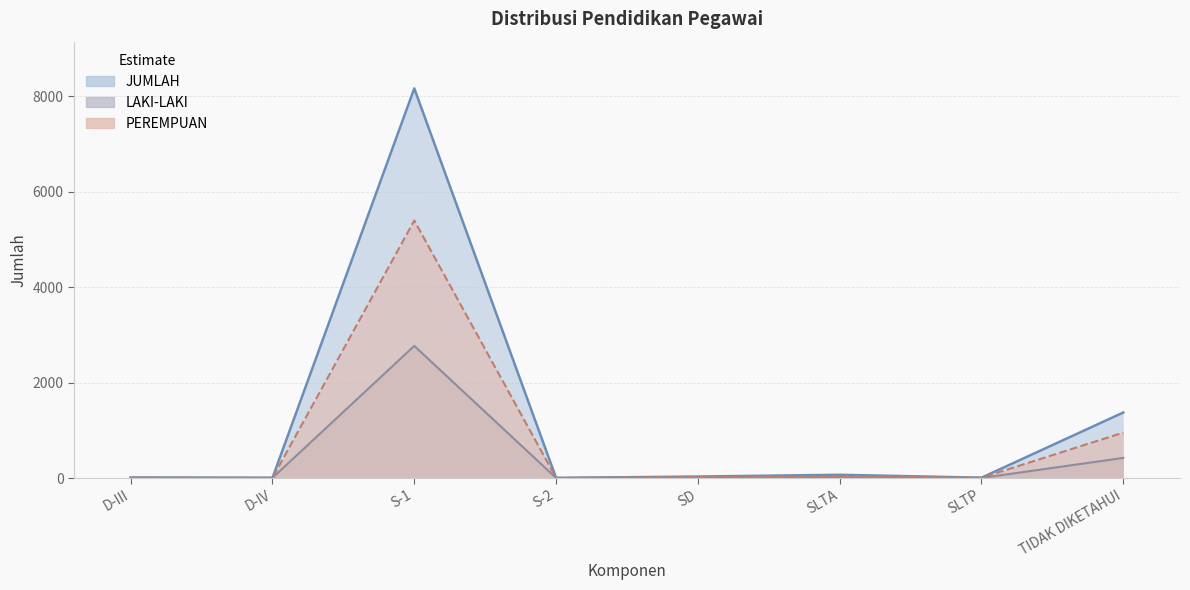

Does the chart display data point markers on the line(s)?

No